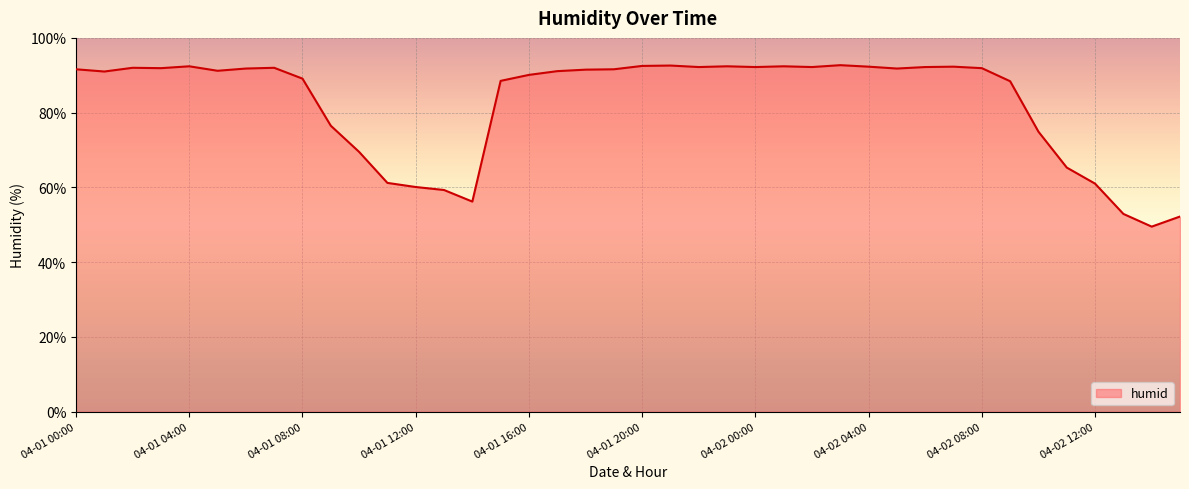

What is the greatest value displayed?

92.7